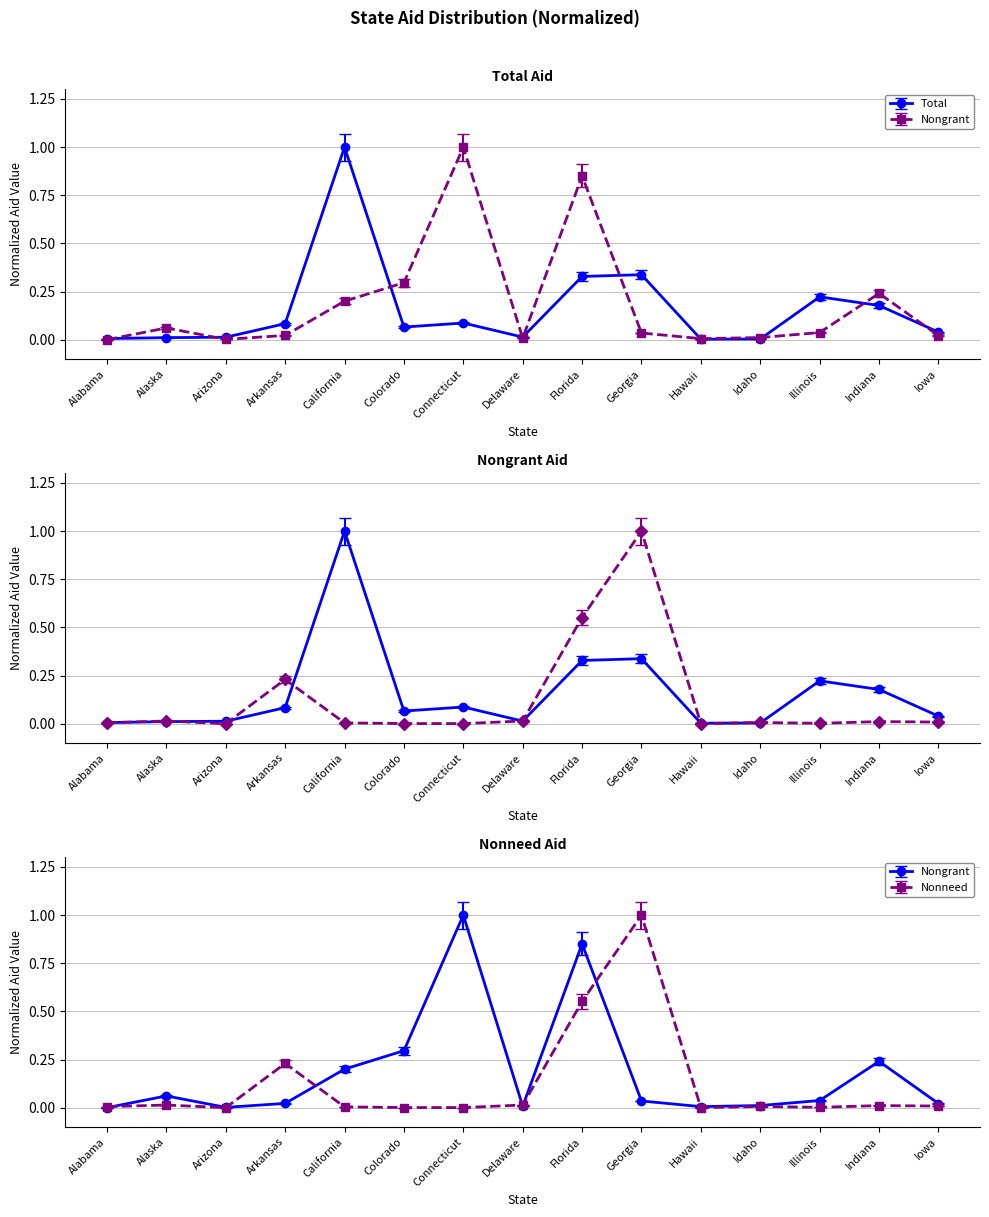

At Delaware, list the series in order from largest to smallest.

nonneed, total, nongrant